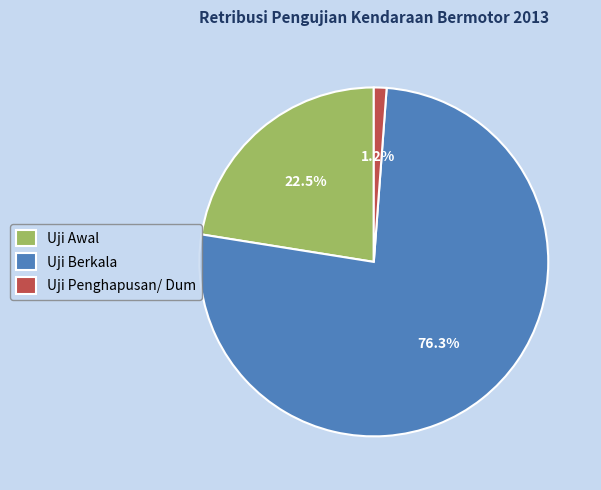

Approximately how many times larger is the value at Uji Awal compared to Uji Berkala?

0.3